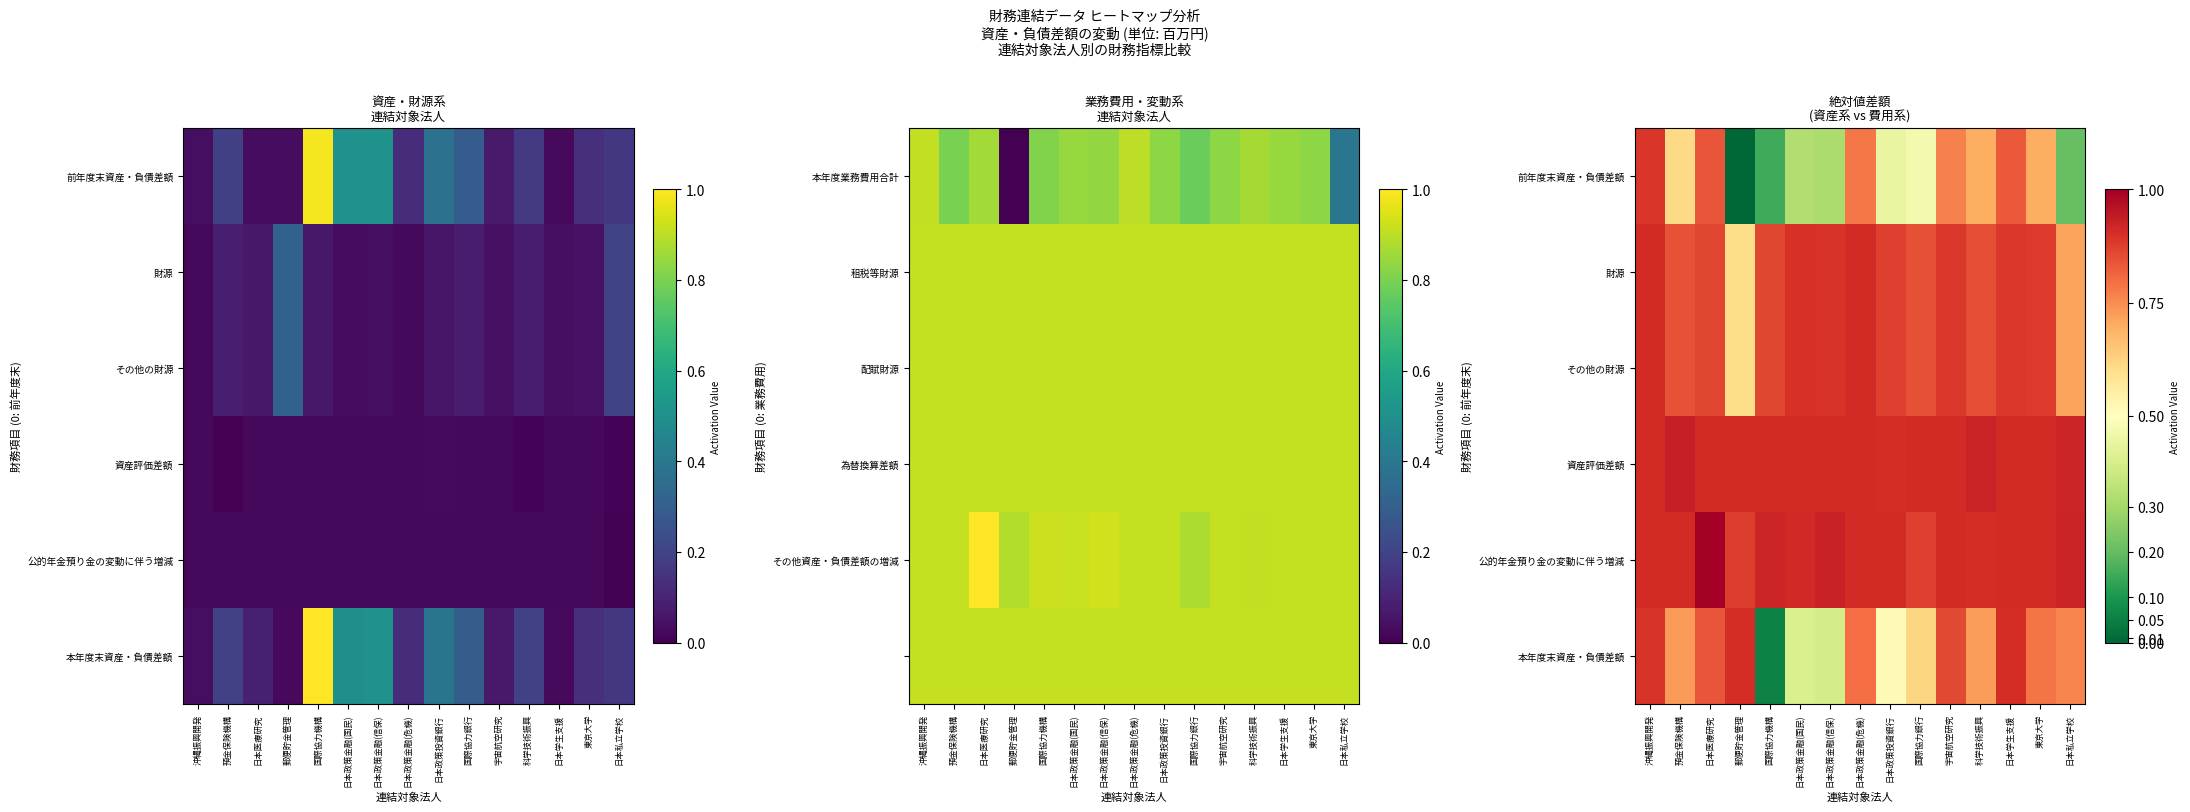

At which category is the sum across all series the highest?

沖縄振興開発